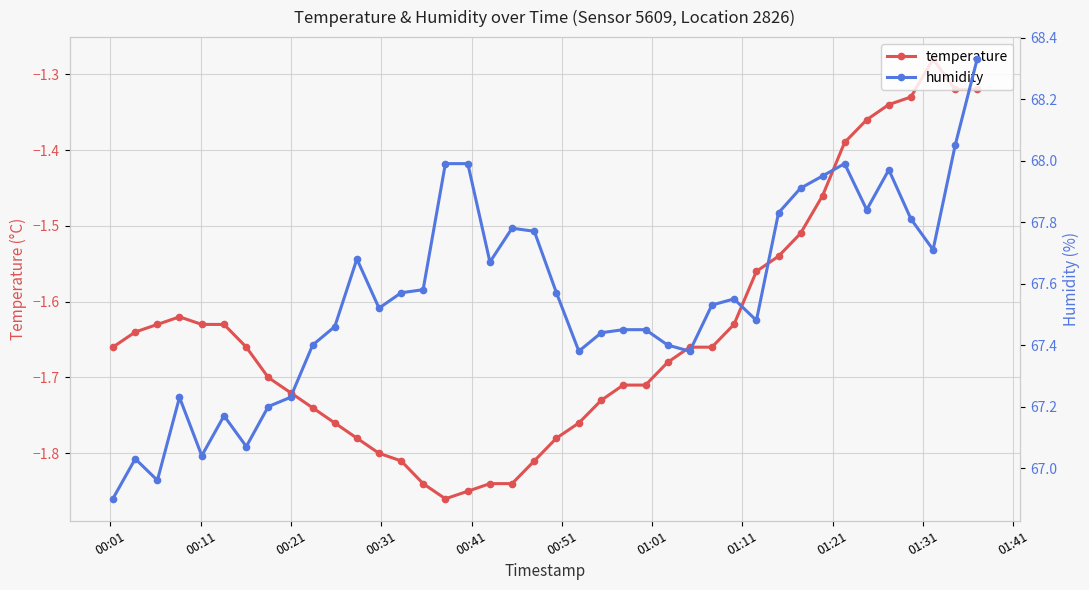

True or false: temperature has more than 0 points higher than both neighbors.

True